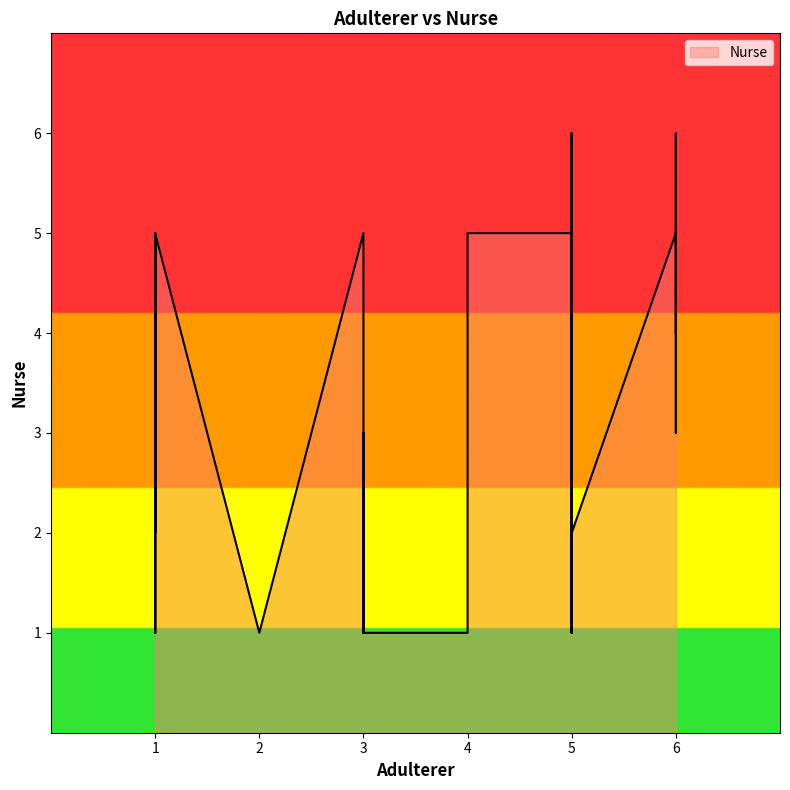

At which label is the value closest to 3?

6